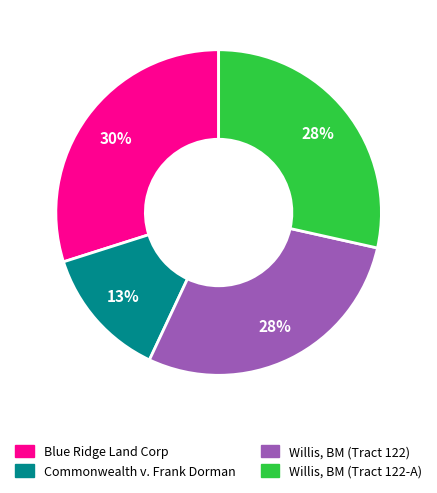

Is there any slice that represents more than half of the pie?

No